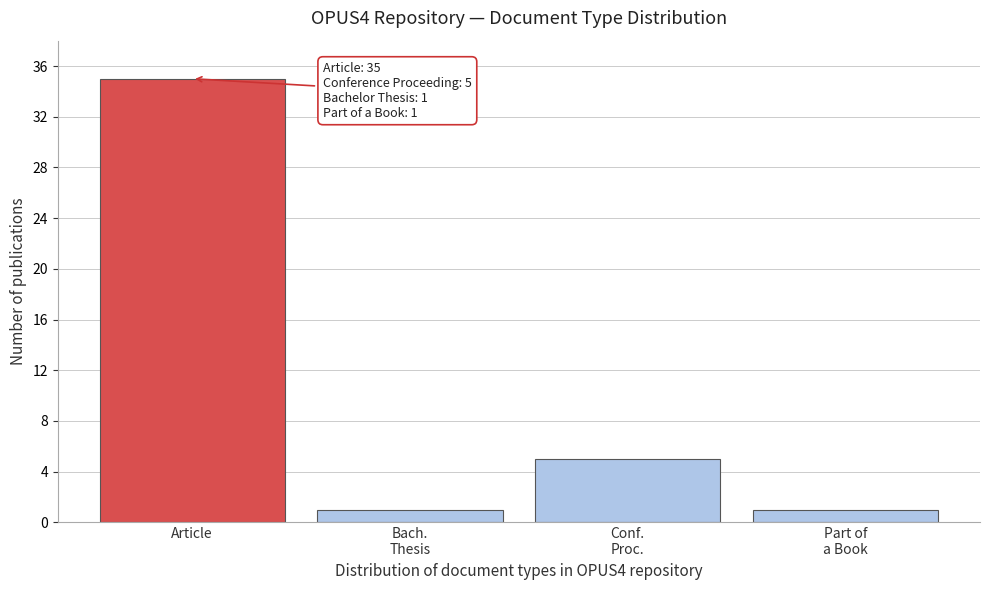

Reading left to right, list all the values displayed in this chart.

35	1	5	1